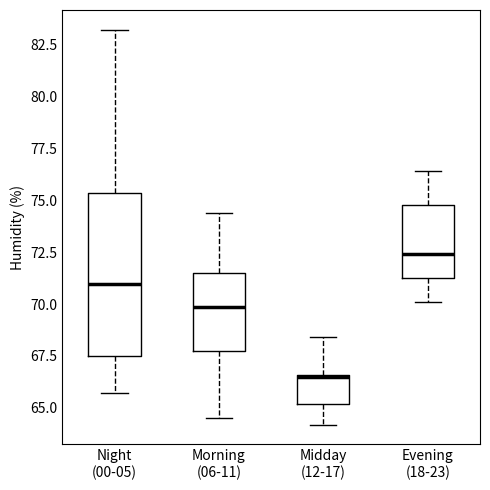

Where does the upper whisker of the box for Night (00-05) end on the y-axis? The values are not printed on the chart, so give them approximately, as read against the axis.

83.0